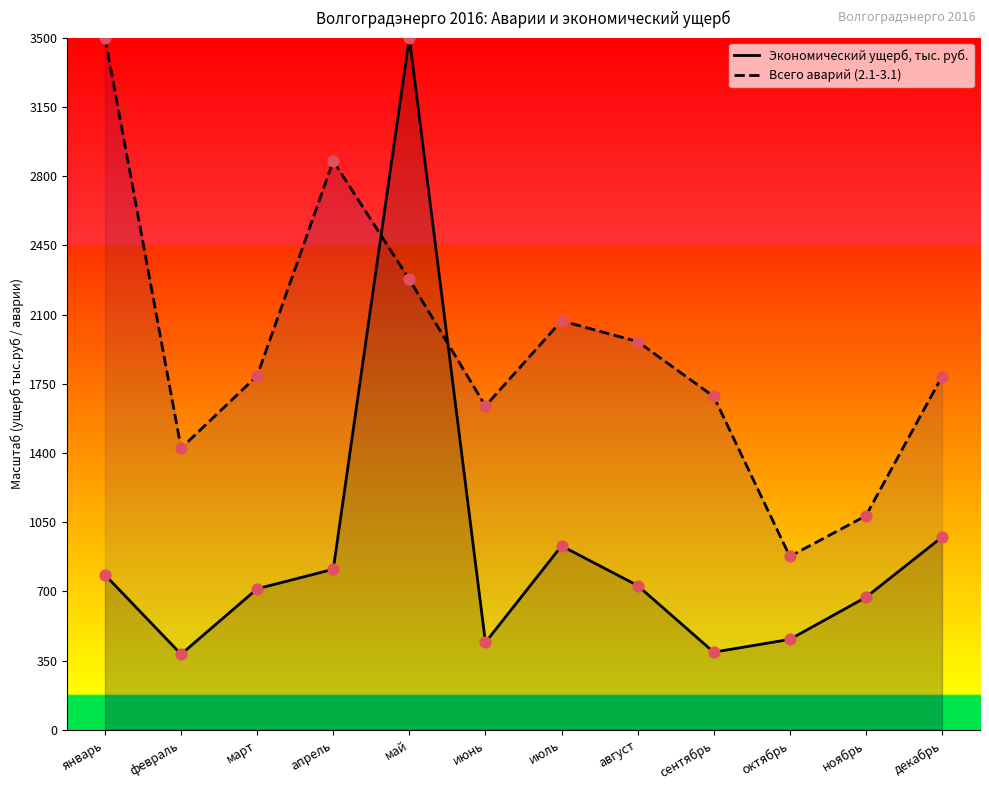

What are all the series names shown in the legend?

Экономический ущерб, тыс. руб., Всего аварий (2.1-3.1)